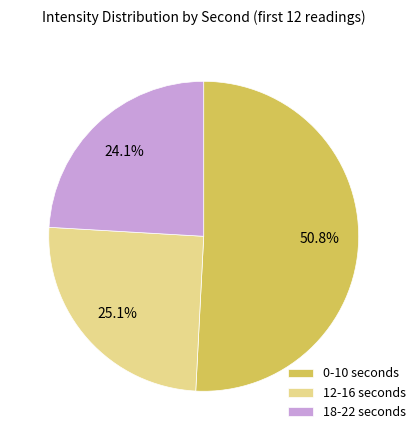

How many segments does this pie chart have?

3